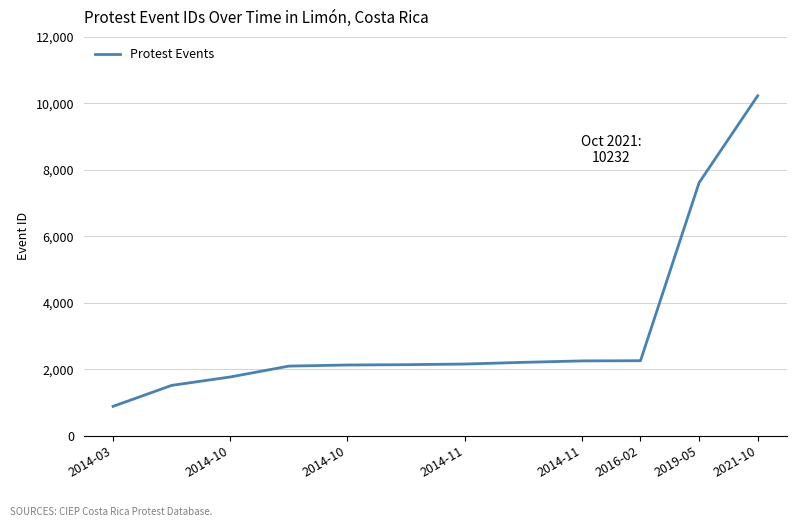

What is the maximum value shown in the chart?

10232